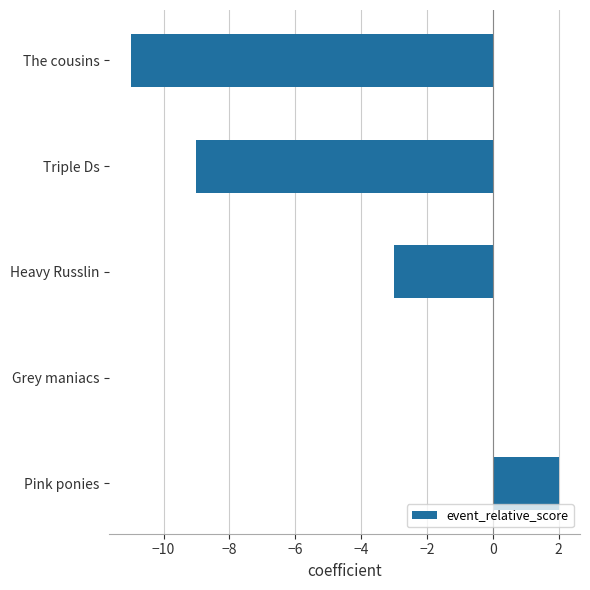

The value at The cousins is -17. True or false?

False